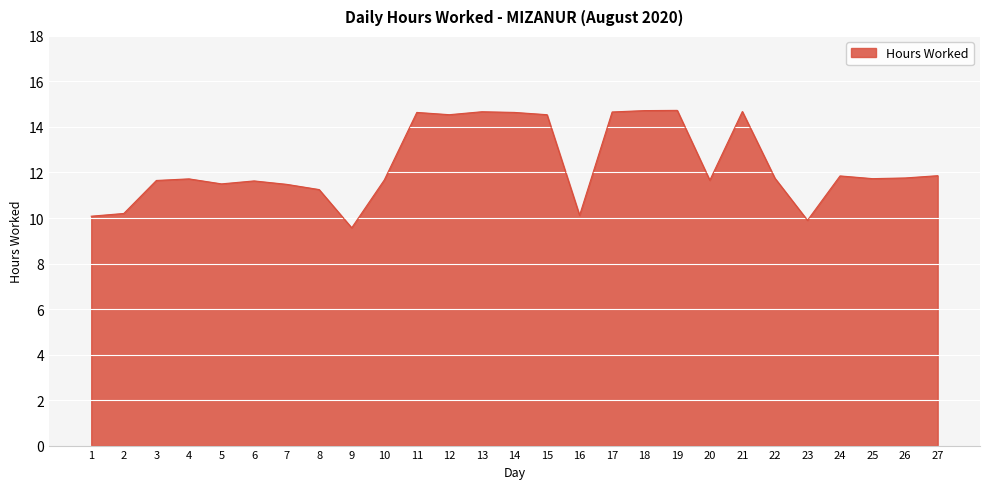

What is the difference between the maximum and minimum values?

5.2